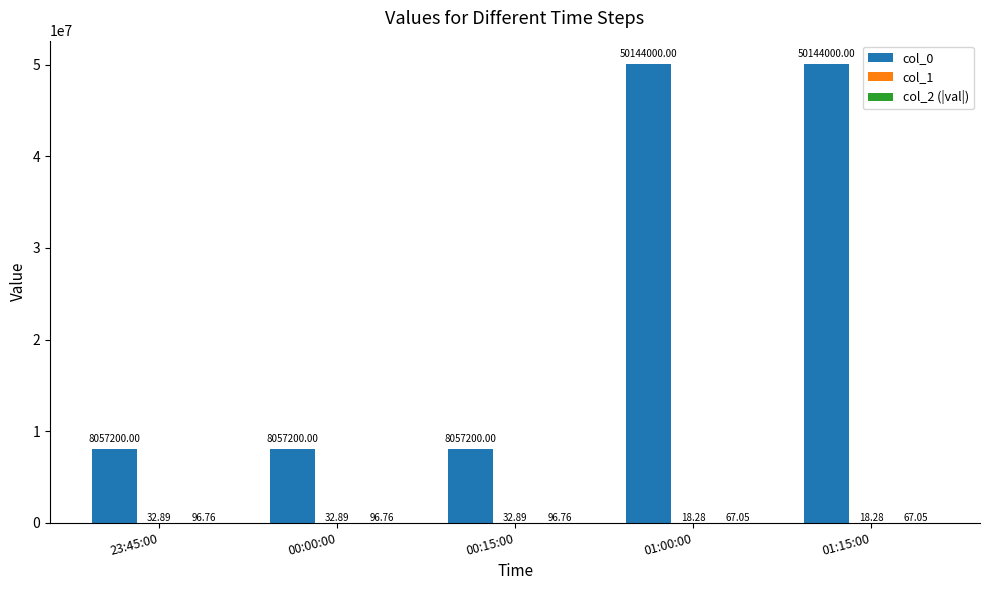

Which series changed the most between 00:15:00 and 01:15:00?

col_0